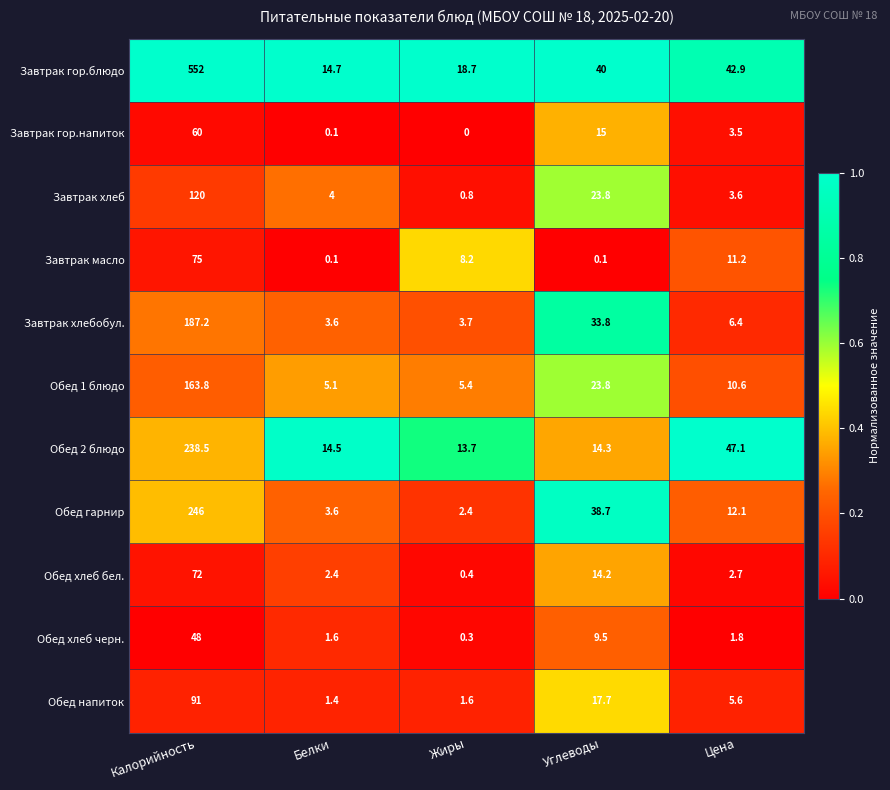

The Завтрак гор.блюдо series shows 58.6 at Цена. True or false?

False